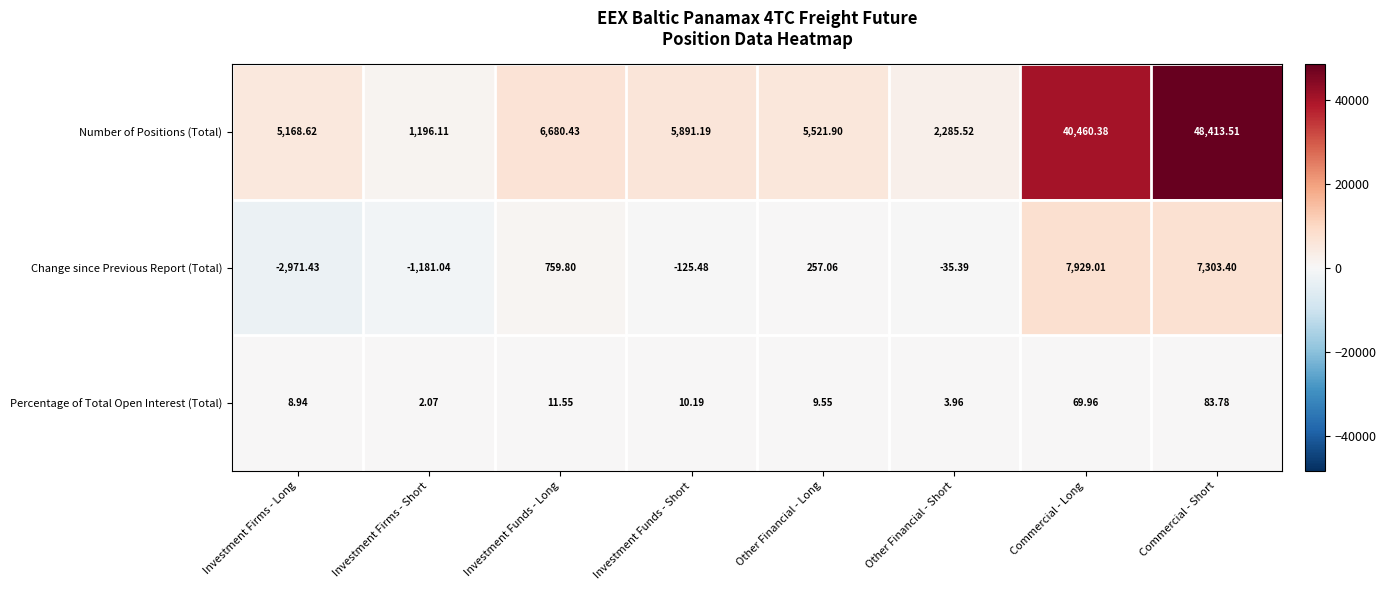

List the labels in order of Percentage of Total Open Interest (Total) value, largest first.

Commercial - Short, Commercial - Long, Investment Funds - Long, Investment Funds - Short, Other Financial - Long, Investment Firms - Long, Other Financial - Short, Investment Firms - Short